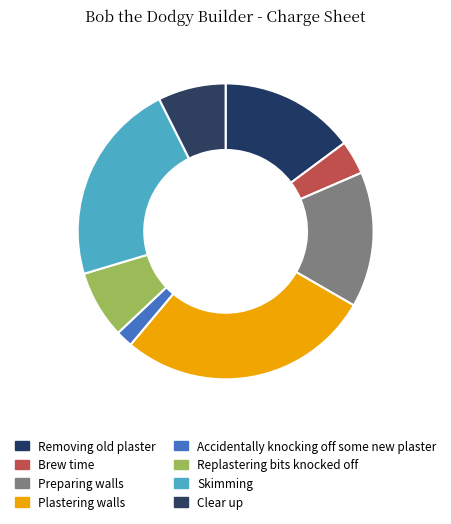

To the nearest percent, what is the difference between the Preparing walls and Skimming slice percentages?

7%